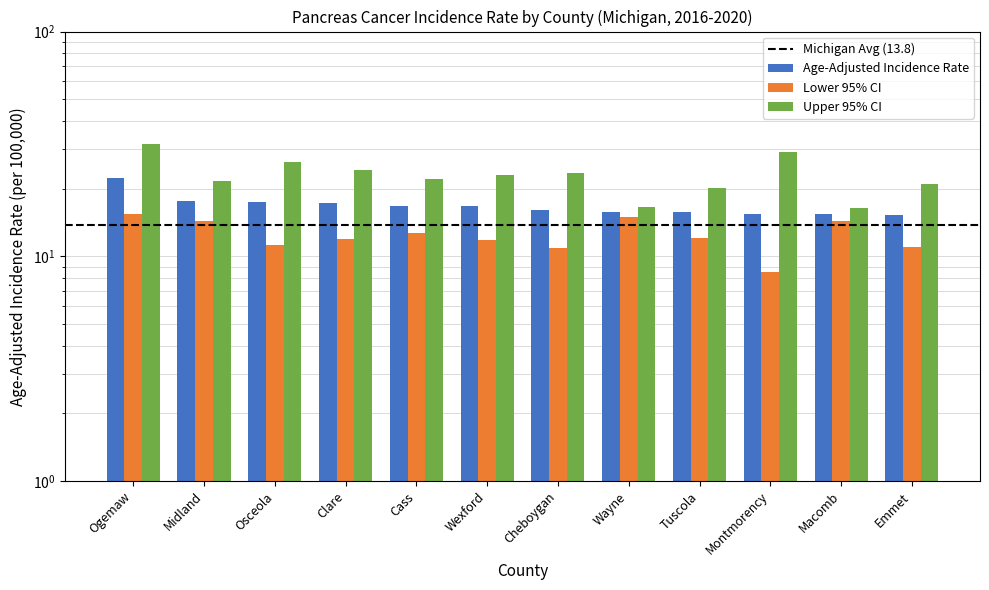

List the labels in order of Upper 95% CI value, largest first.

Ogemaw, Montmorency, Osceola, Clare, Cheboygan, Wexford, Cass, Midland, Emmet, Tuscola, Wayne, Macomb